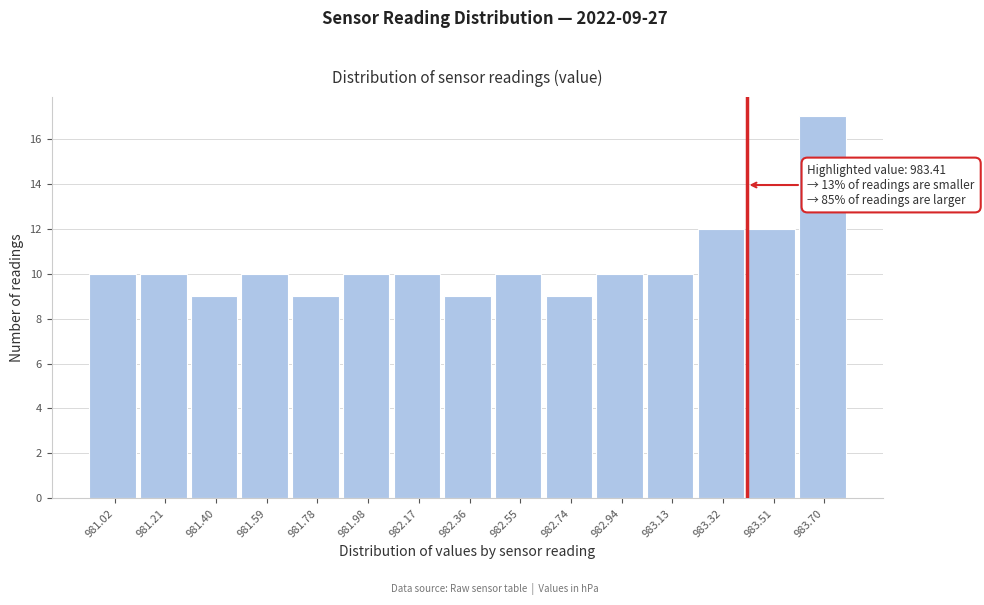

Which range on the x-axis has the tallest bar?

983.608 to 983.800